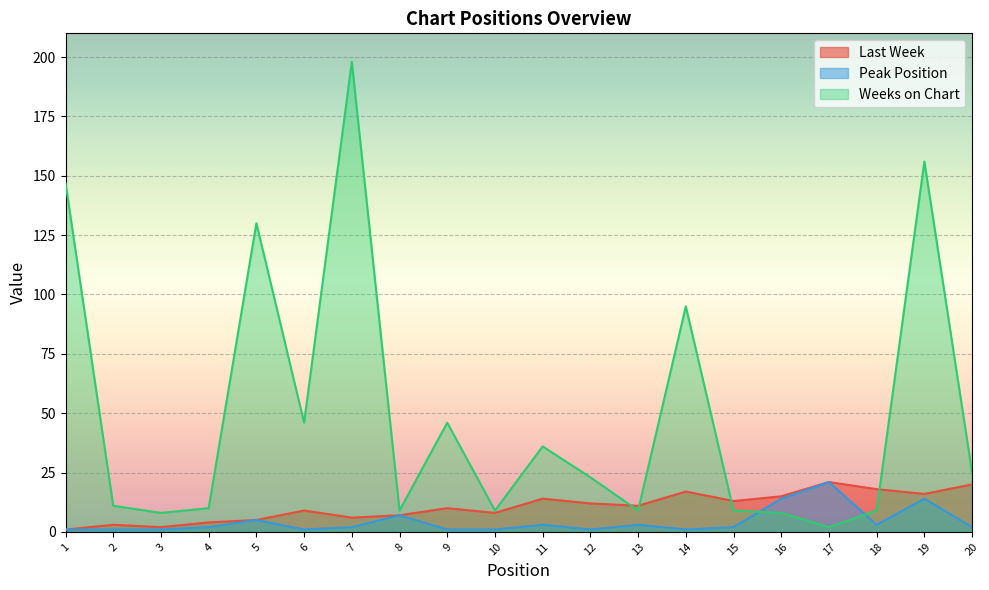

At how many categories does at least one series exceed 19?

11